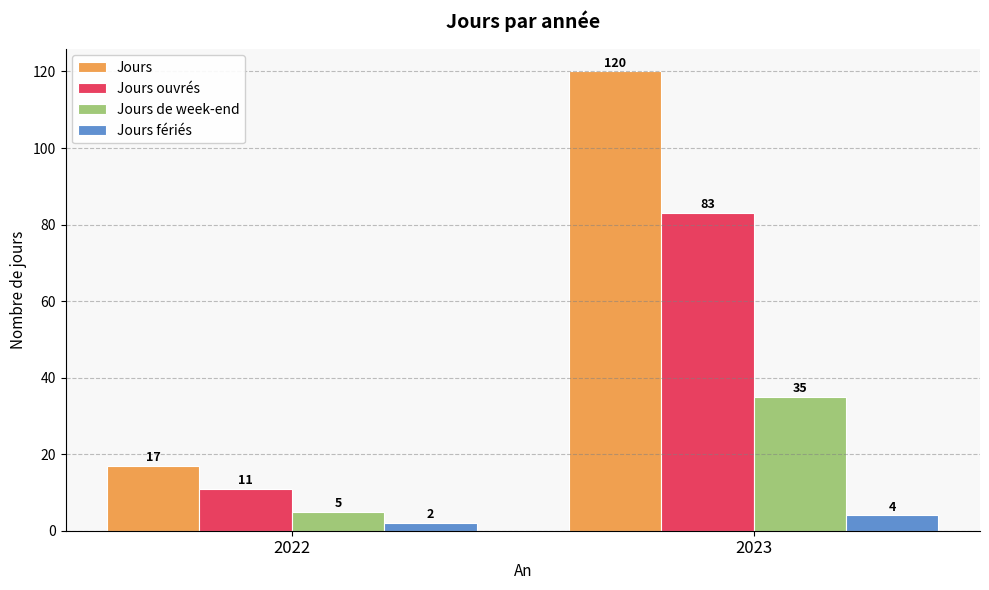

At how many categories does at least one series exceed 45?

1